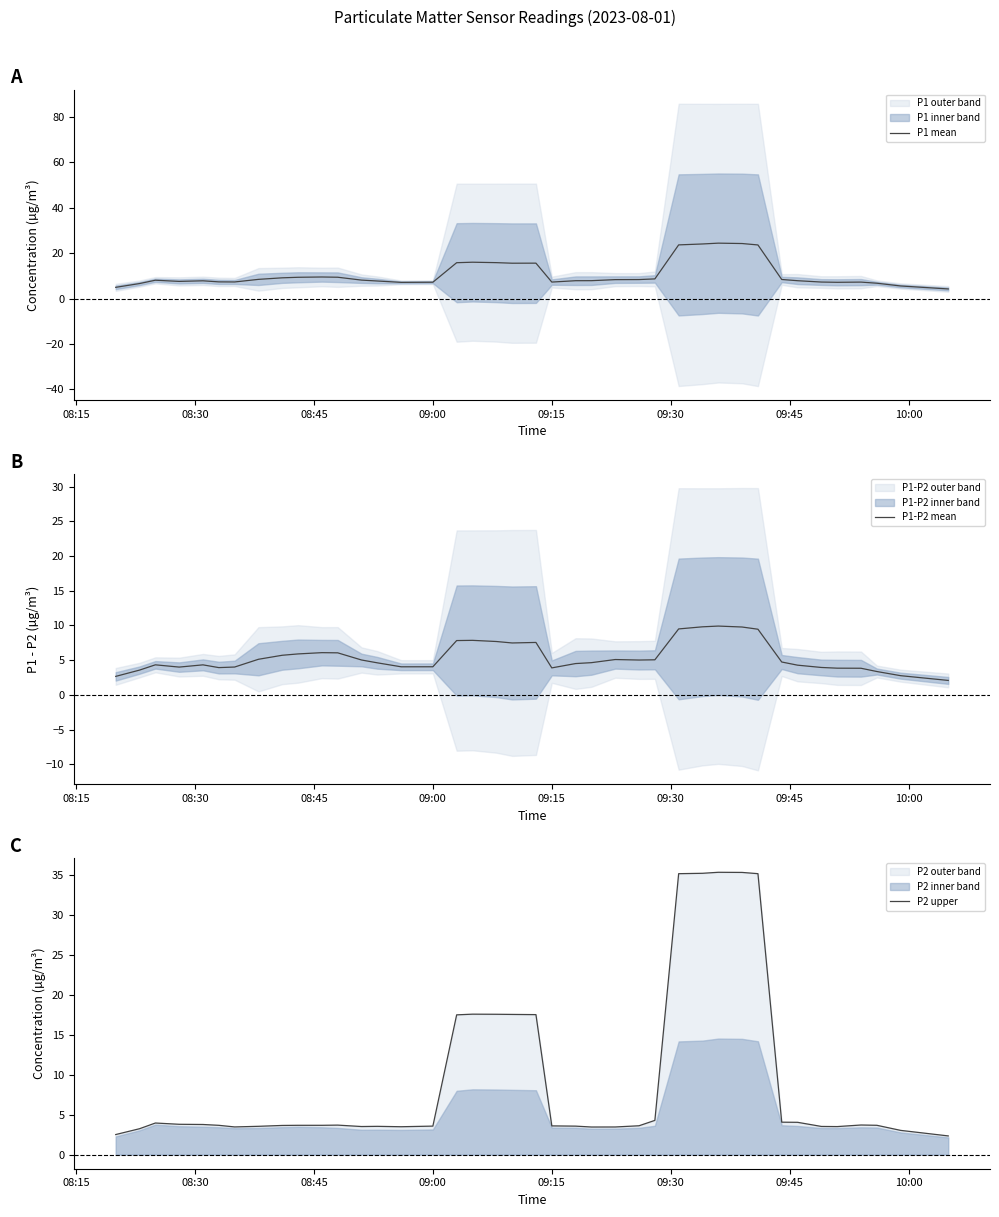

How many interior local valleys does the P1-P2 mean series have?

6